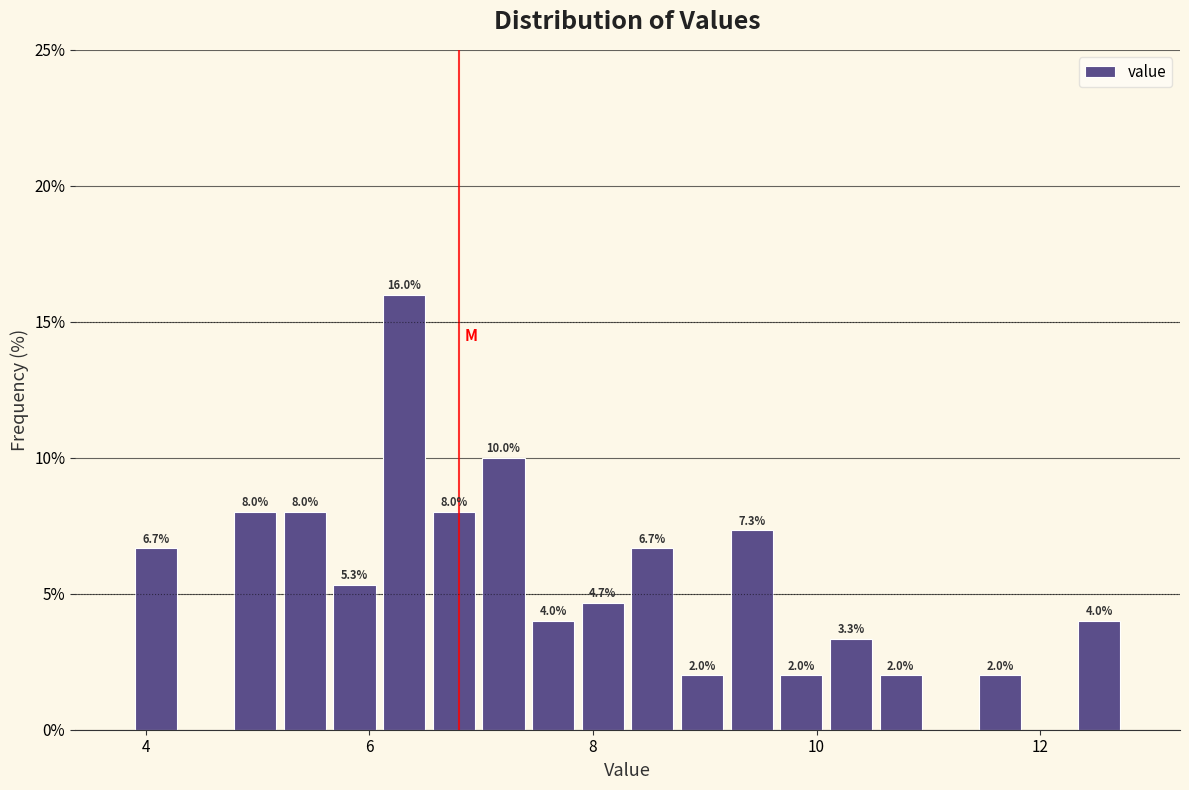

Read against the x-axis, roughly where is the centre of the tallest bar?

6.4